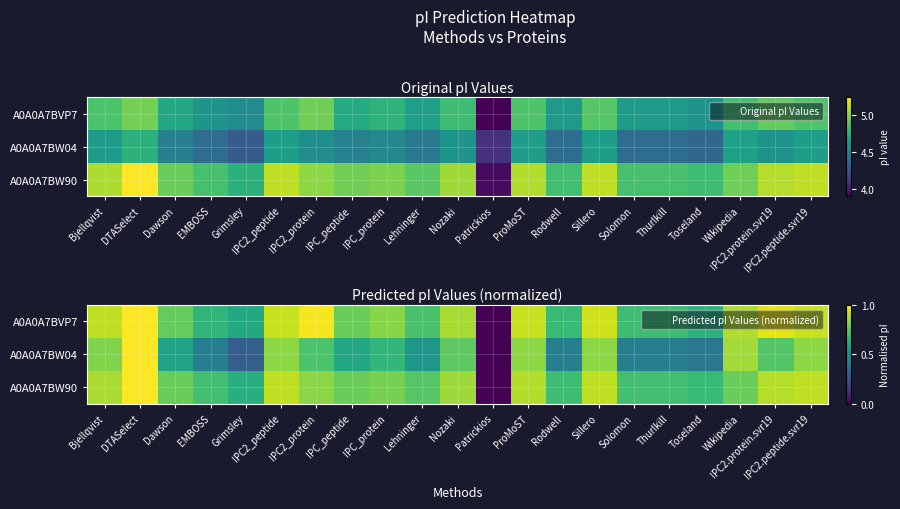

Is it true that A0A0A7BVP7 equals 0.2 at EMBOSS?

False